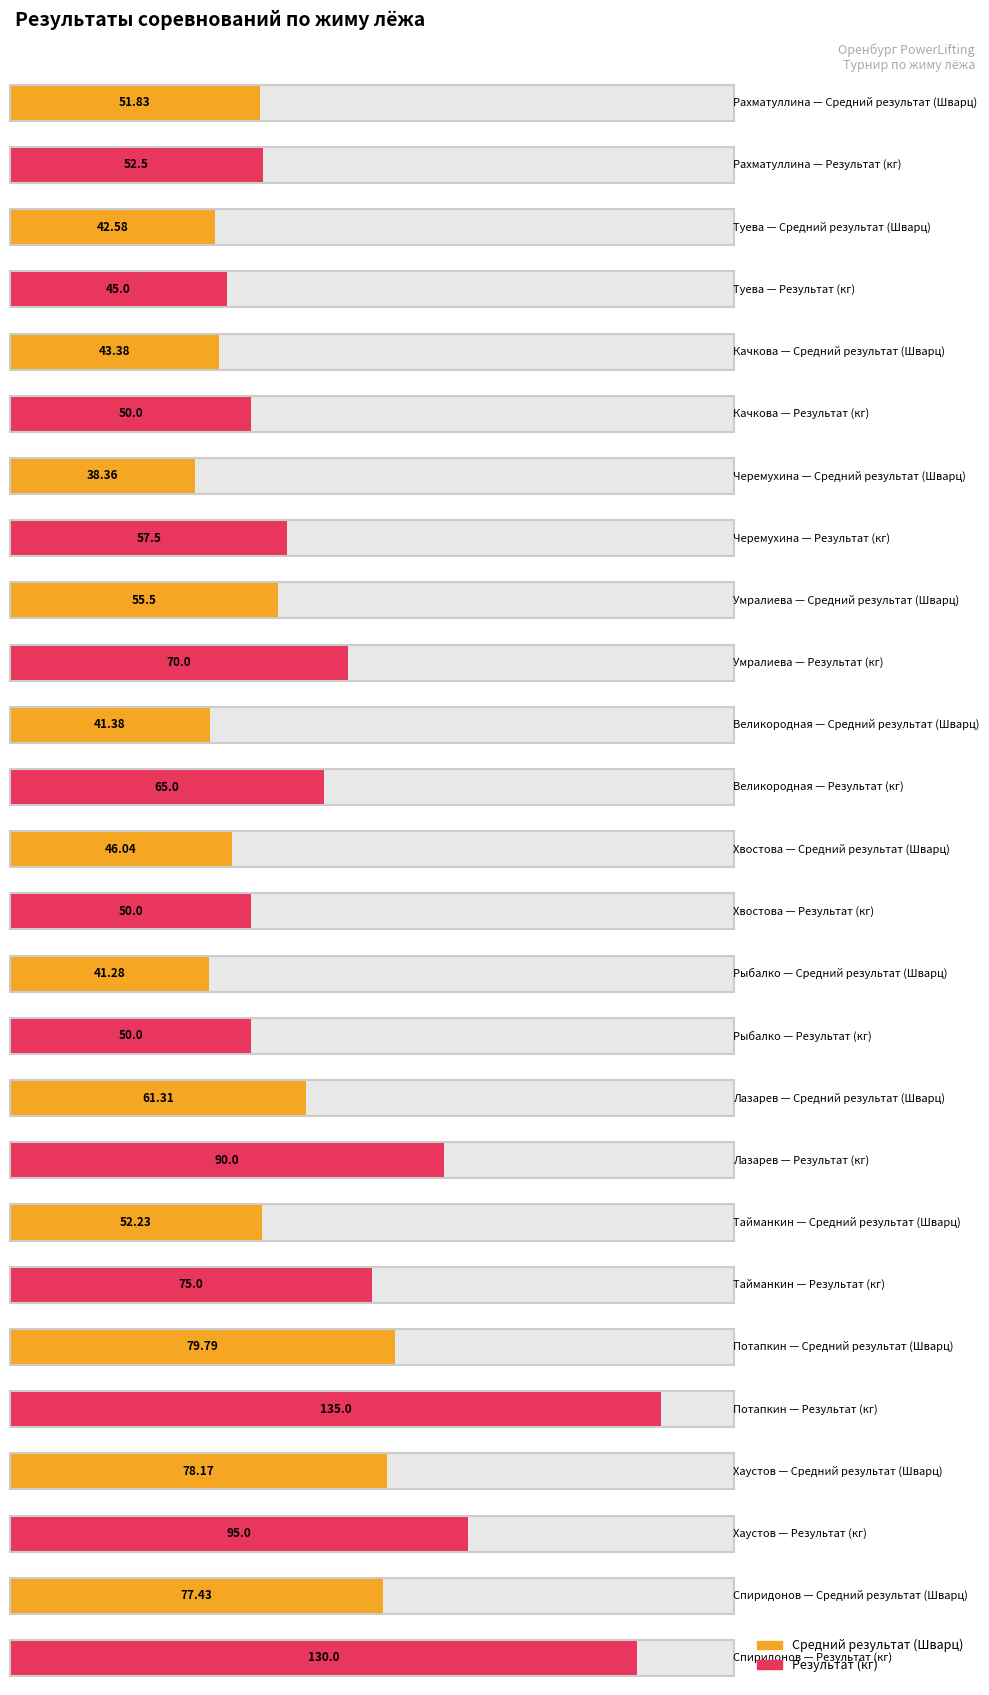

Reading left to right, list all the values displayed in this chart.

Средний результат (Шварц): 51.8	42.6	43.4	38.4	55.5	41.4	46.0	41.3	61.3	52.2	79.8	78.2	77.4
Результат (кг): 52.5	45.0	50.0	57.5	70.0	65.0	50.0	50.0	90.0	75.0	135.0	95.0	130.0